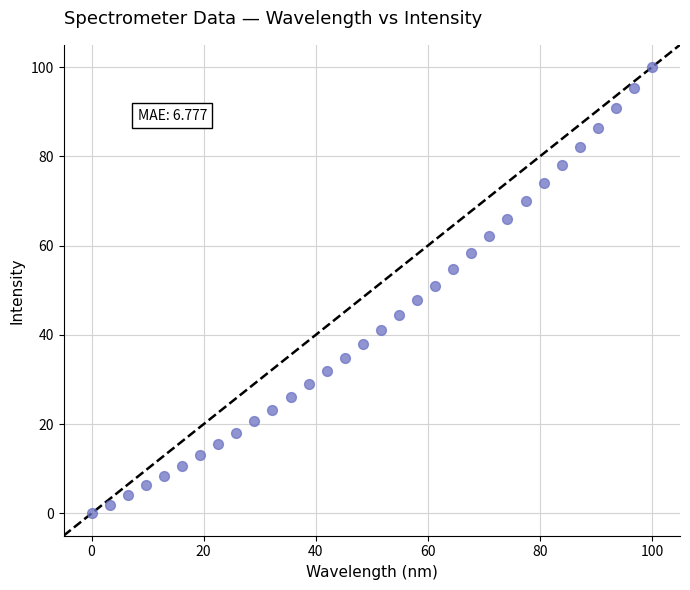

What is the range of X values (max minus min)?

100.0